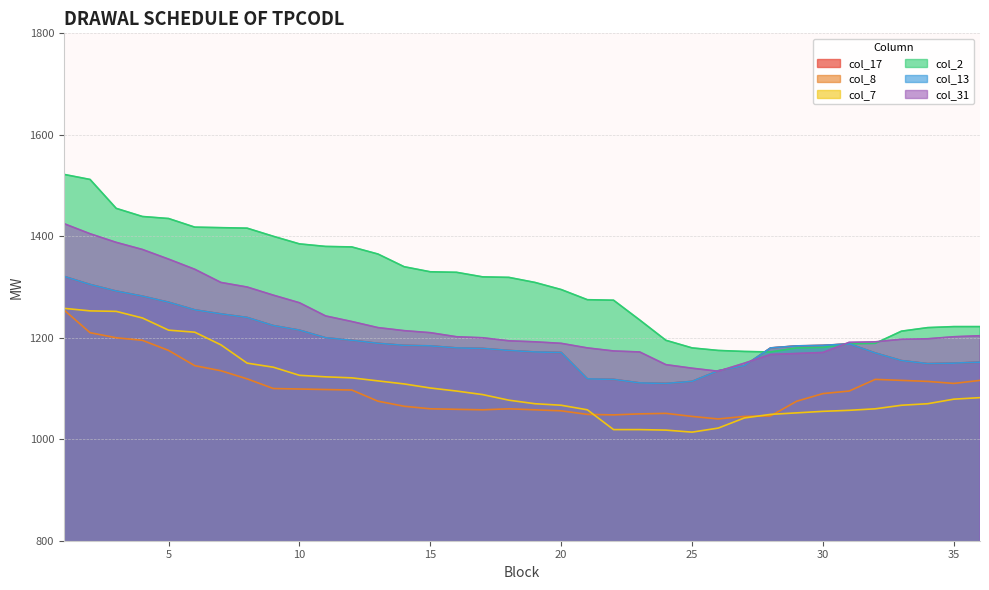

How many data points in col_13 are less than 1184?

18